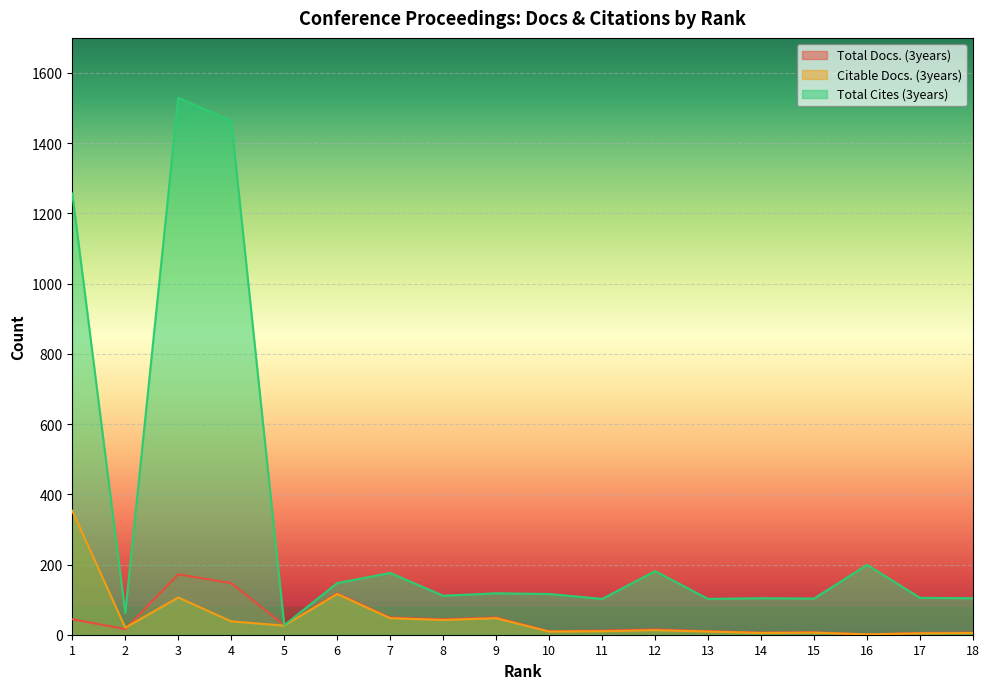

The value of Total Cites (3years) at 2 is 98. True or false?

False